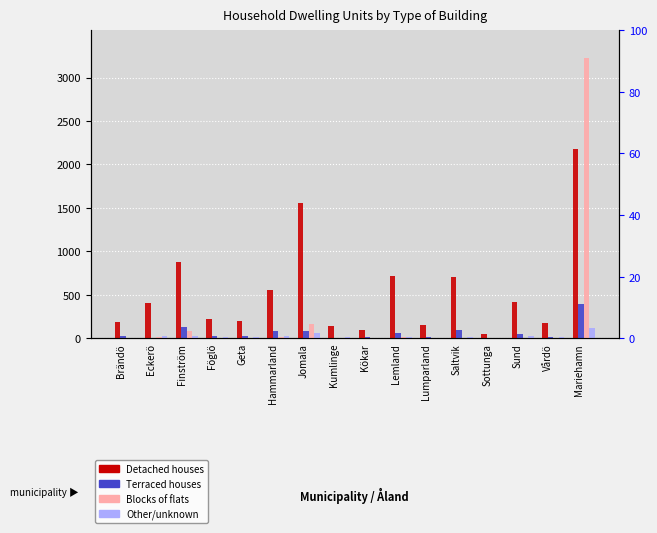

Does the chart contain stacked bars?

No